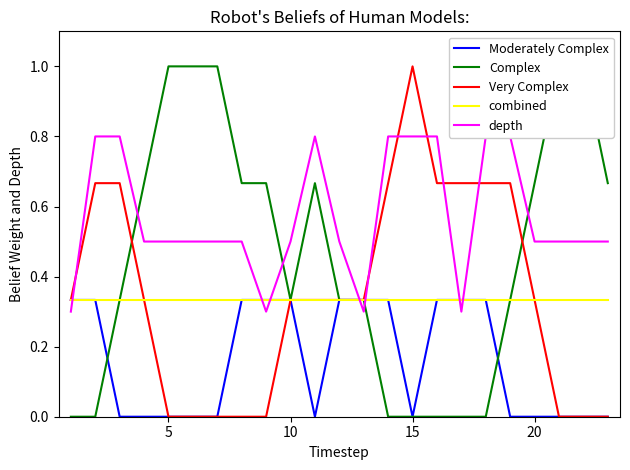

Rank the series by their maximum value, from highest to lowest.

Complex, Very Complex, depth, Moderately Complex, combined